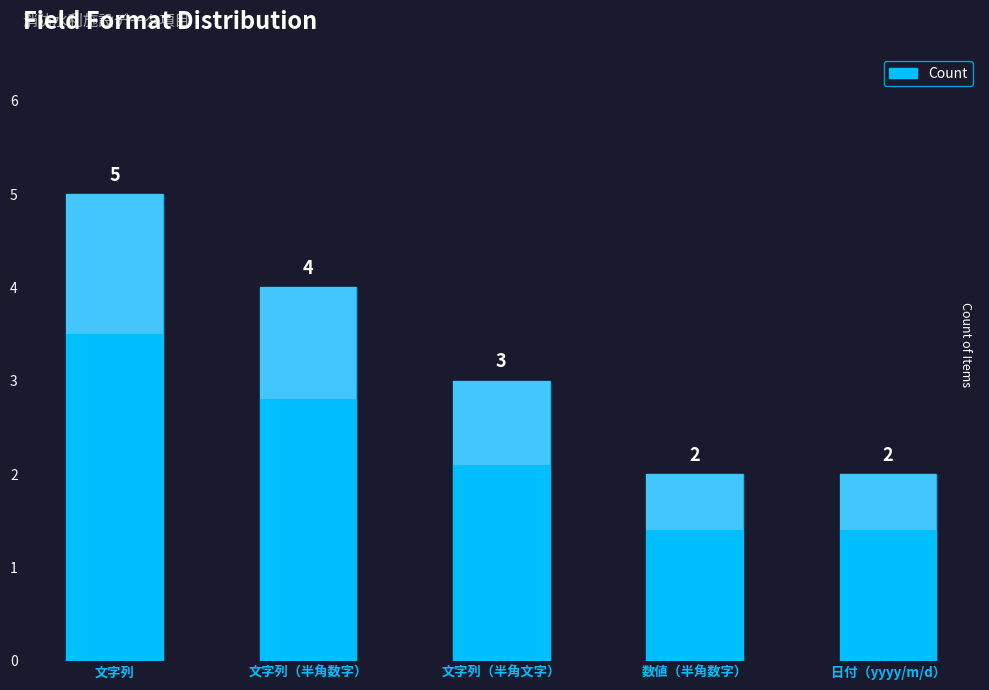

The chart shows a value of 5 at 文字列. True or false?

True